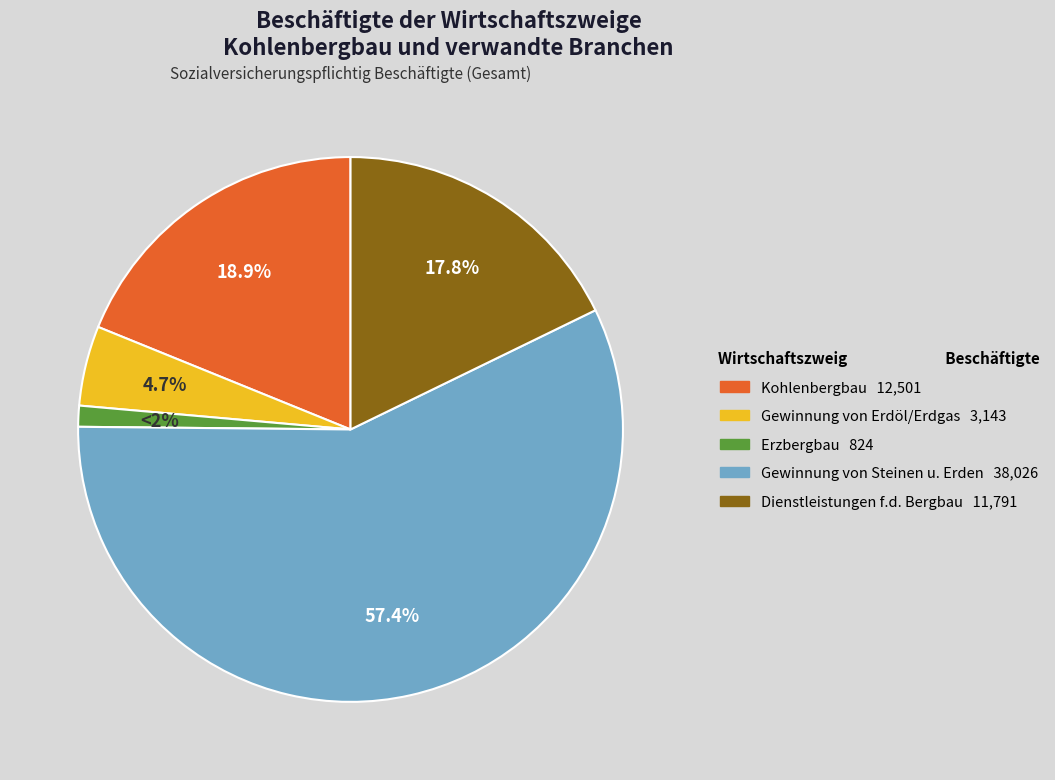

To the nearest percent, what is the average slice percentage?

20%